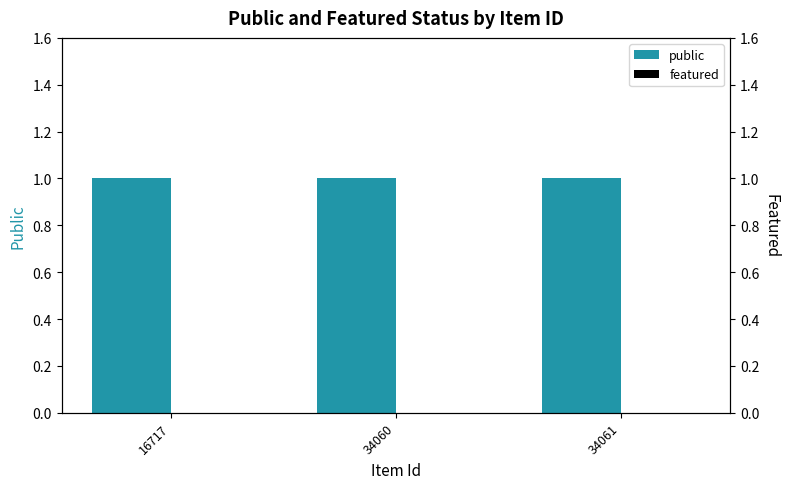

Rank the series by their average value, from lowest to highest.

featured, public